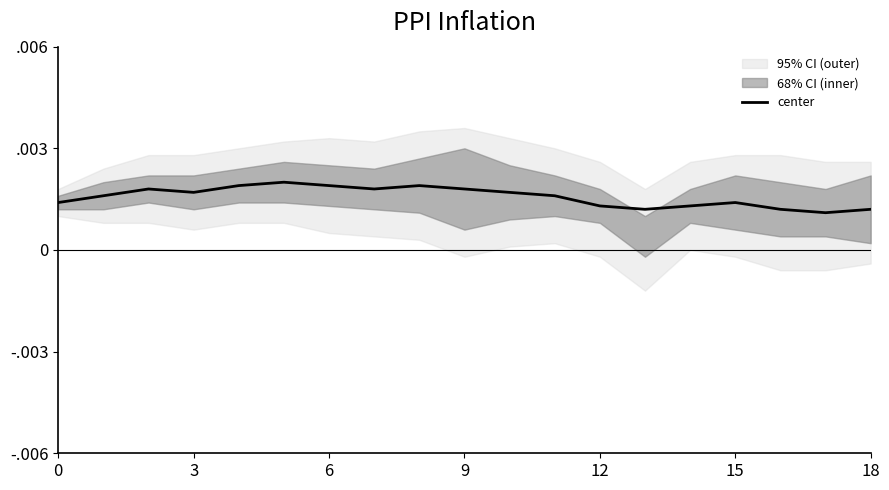

True or false: there are more than 2 points higher than both neighbors.

True